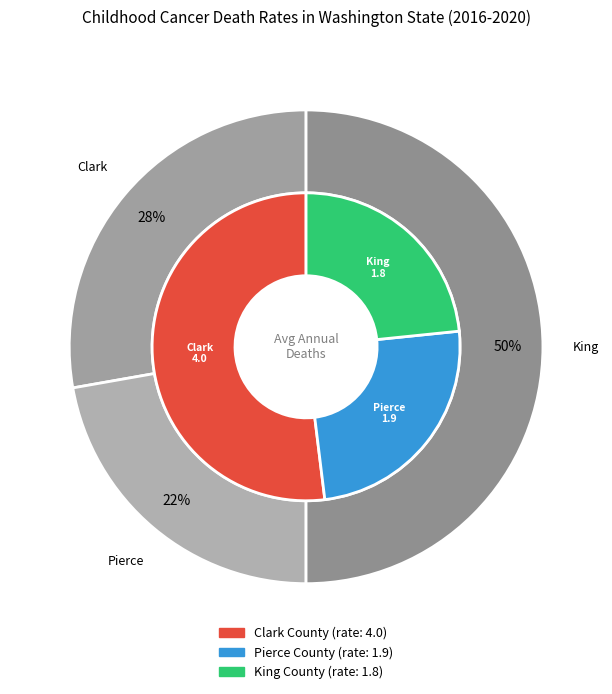

To the nearest percent, what portion does Clark County represent?

28%